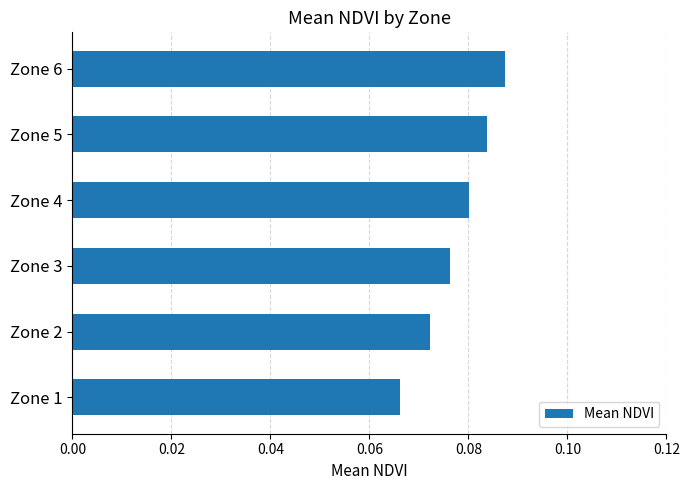

How many bars are there in total?

6